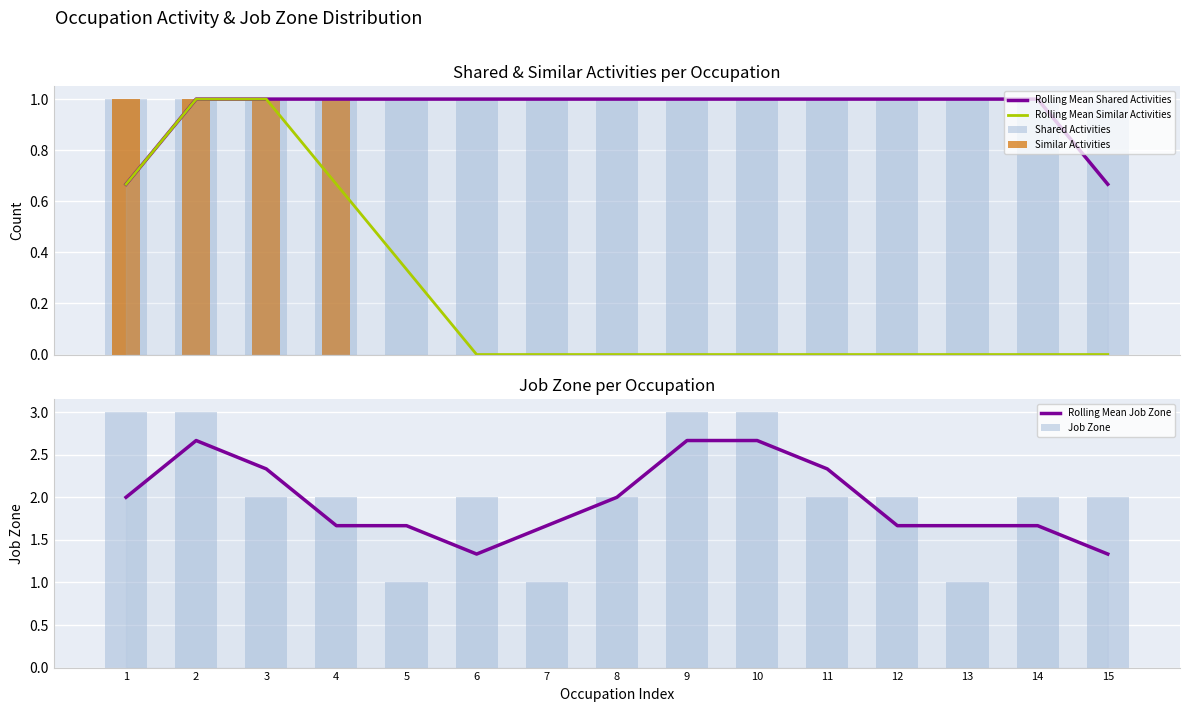

What is the sum of the Rolling Mean Job Zone values at 12 and 3?

4.0